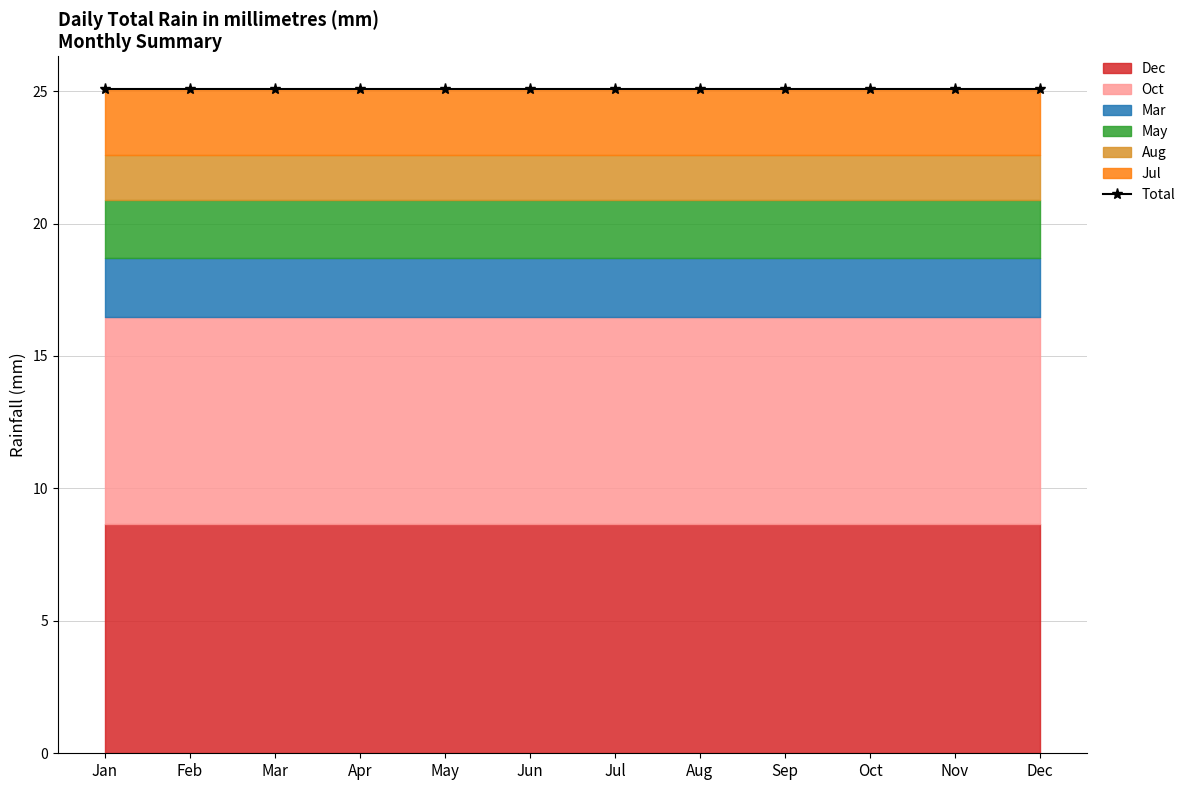

After their last crossing, which series has the higher values: Dec or Oct?

Dec